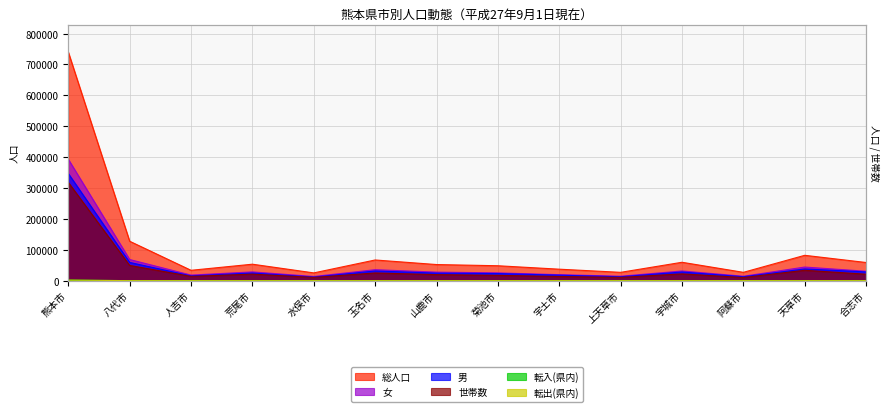

Reading left to right, transcribe all the data shown in this chart.

総人口: 740168	127729	33634	53379	25217	67057	52243	48378	37245	27047	59617	27059	82161	58872
世帯数: 318235	49366	13904	21208	10581	24983	19580	17248	13525	10711	21989	10269	33651	20936
男: 347006	59227	15492	24915	11569	31461	24503	23084	17795	12598	28125	12676	37998	28336
女: 393162	68502	18142	28464	13648	35596	27740	25294	19450	14449	31492	14383	44163	30536
転入(県内): 1860	147	37	41	8	82	60	63	57	18	99	26	44	149
転出(県内): 1795	125	56	38	27	70	77	96	95	27	91	49	57	79